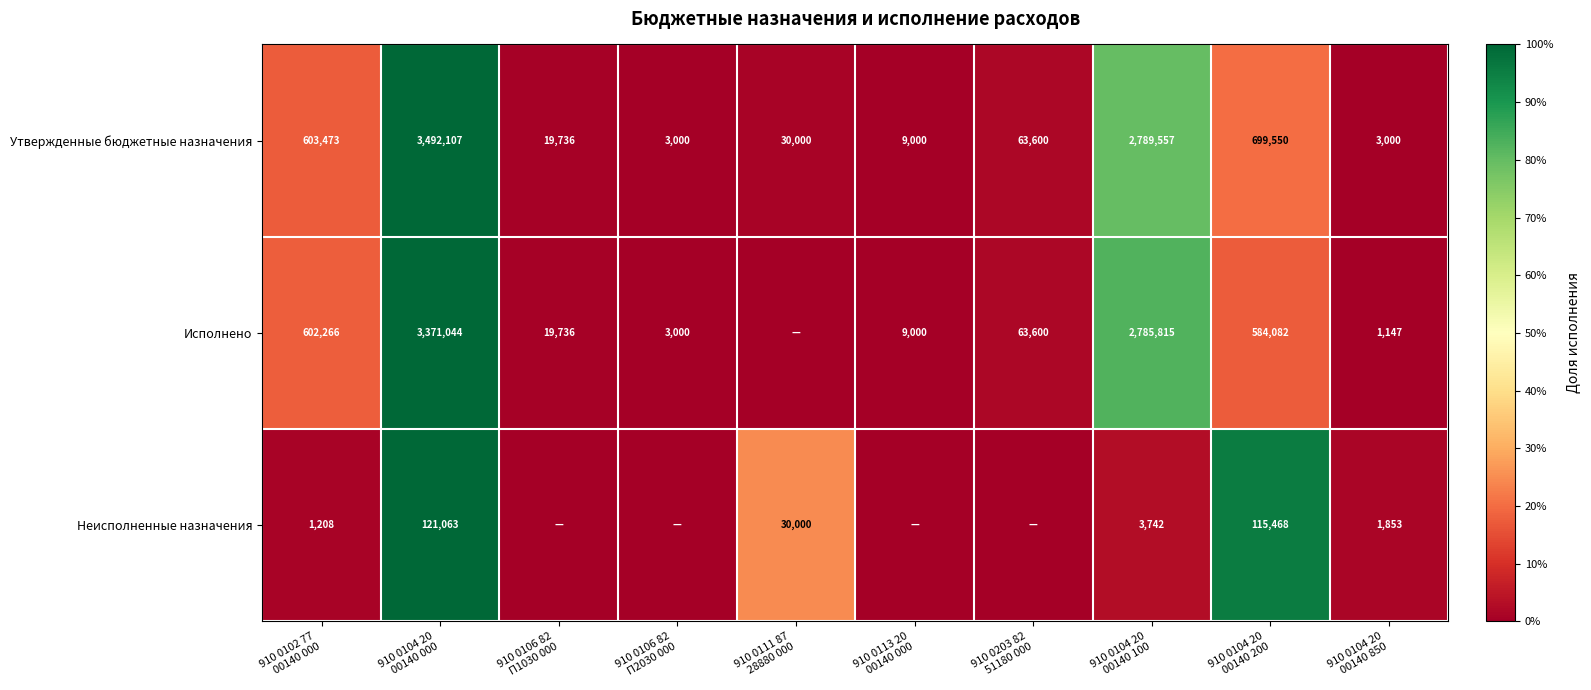

What is the difference between the maximum and minimum values in the Утвержденные бюджетные назначения series?

3489107